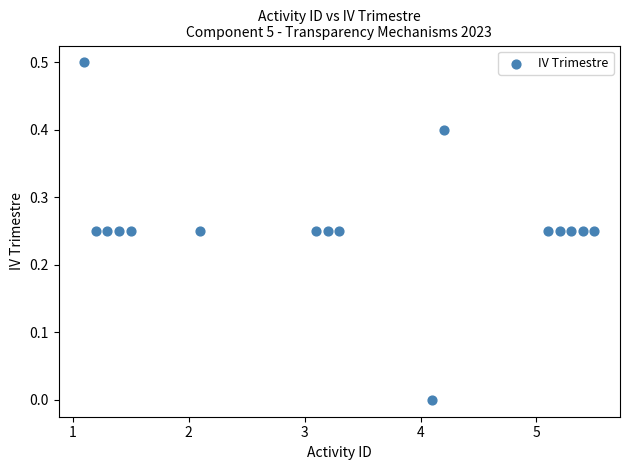

What is the range of Y values (max minus min)?

0.5